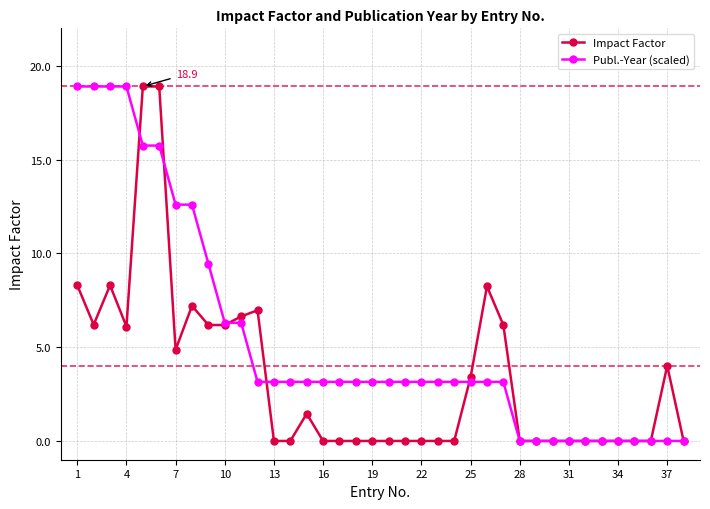

What is the difference between the maximum and minimum values in the Impact Factor series?

18.9